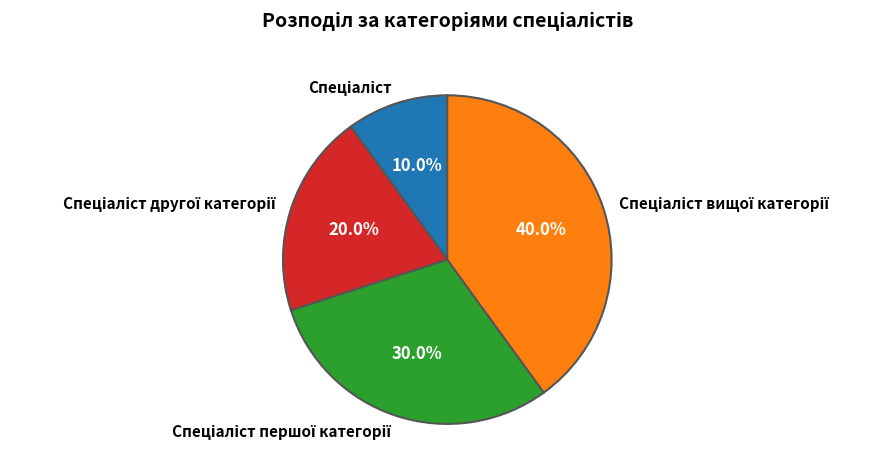

Is there any slice that represents more than half of the pie?

No